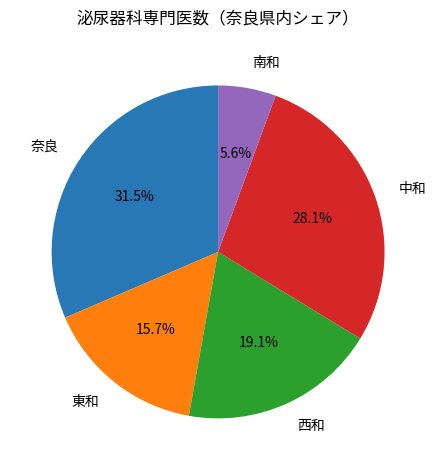

Is it true that 南和 is 6% of the pie?

True